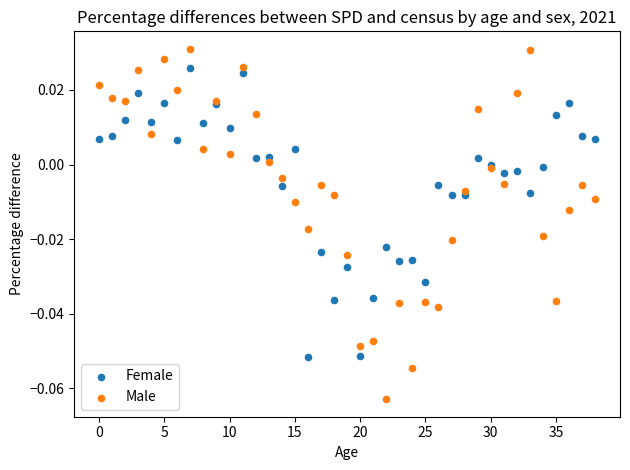

Which series has the largest Y range (max minus min)?

Male